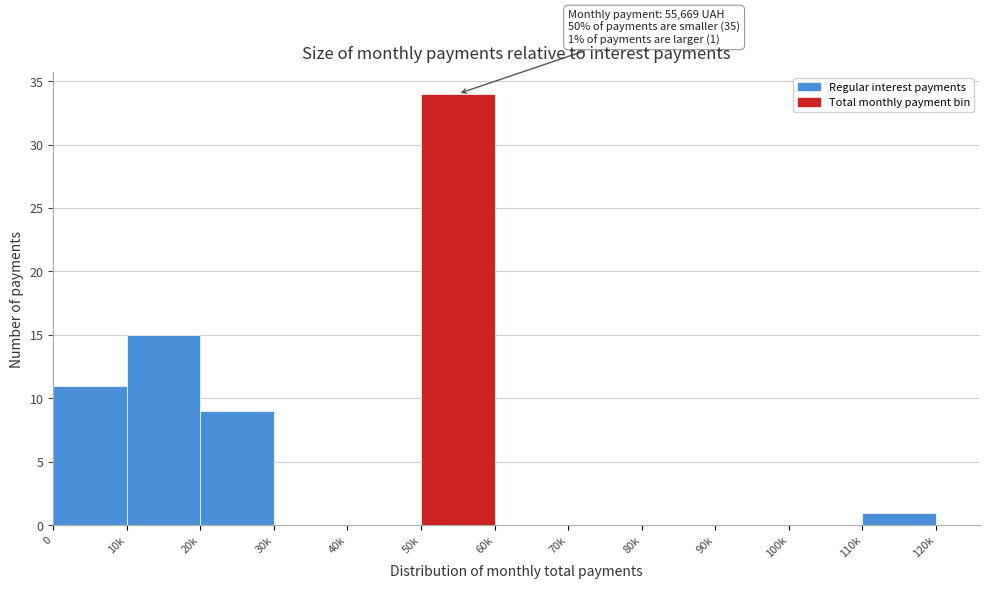

Reading left to right, list all the values displayed in this chart.

0=11	10k=15	20k=9	30k=0	40k=0	50k=34	60k=0	70k=0	80k=0	90k=0	100k=0	110k=1